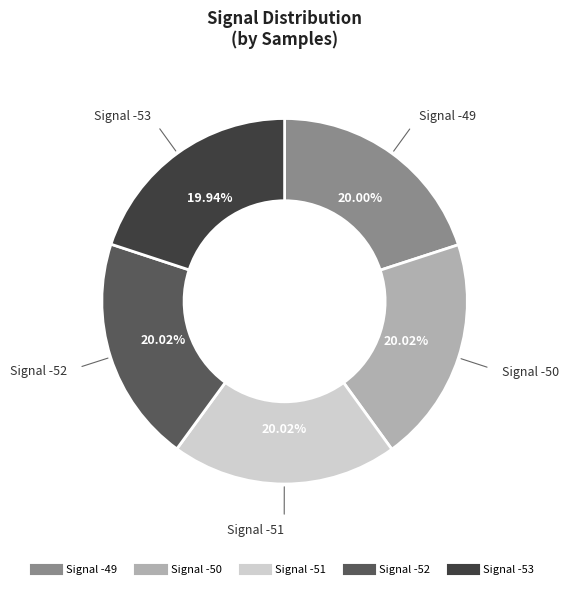

Is there any slice that represents more than half of the pie?

No